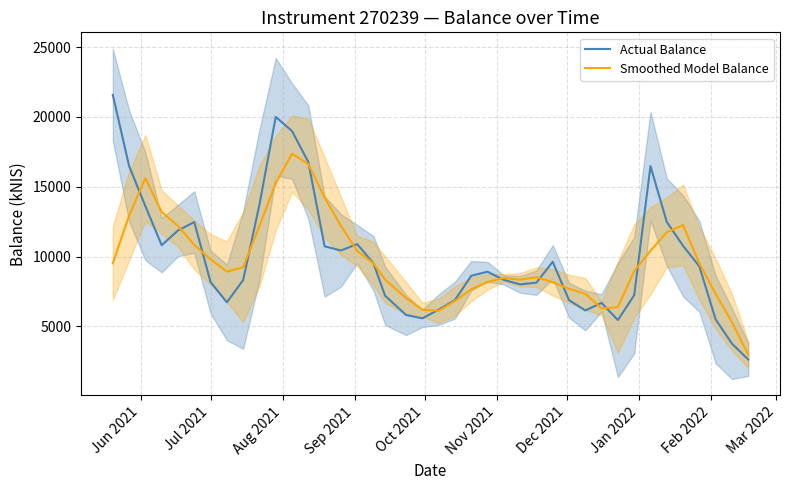

Does the chart have visible grid lines?

Yes